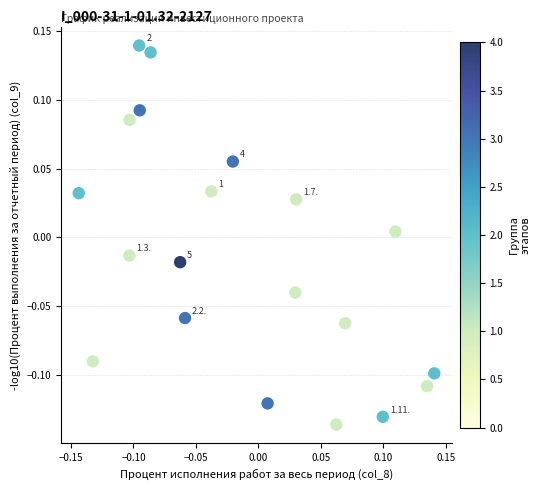

What is the range of Y values (max minus min)?

0.3